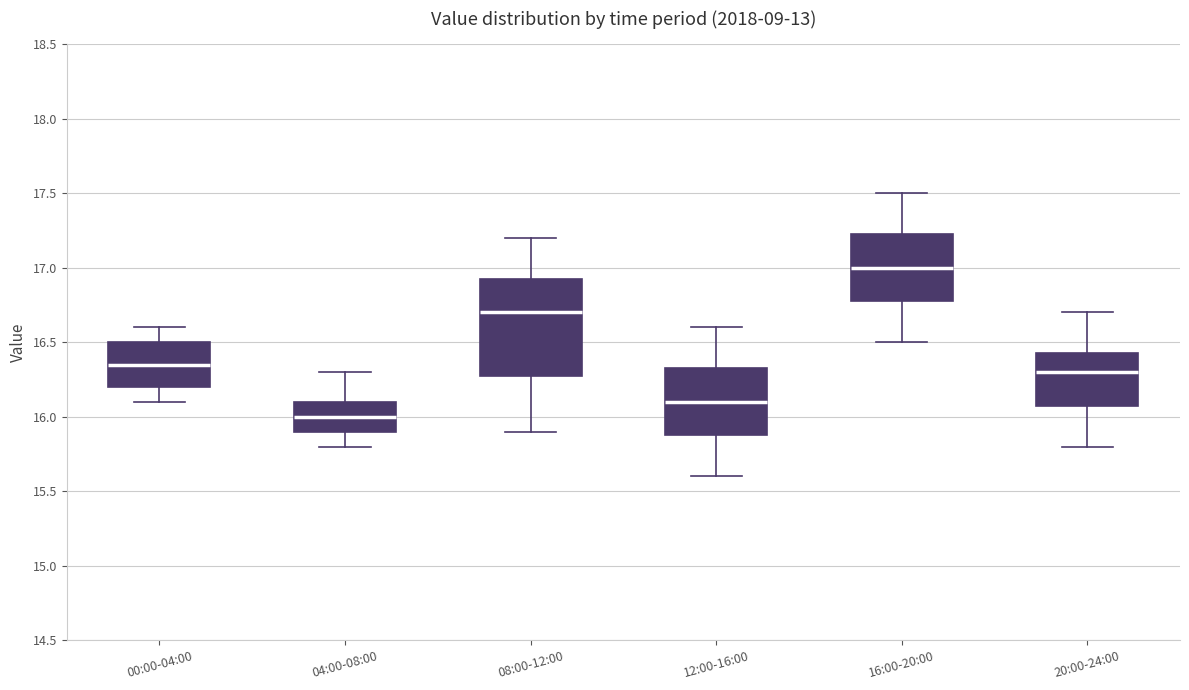

Reading left to right, read every box against the y-axis: the position of its median line, the range the box covers, and the ends of its whiskers. The values are not printed on the chart, so give them approximately, as read against the axis.

00:00-04:00: median 16.35, box 16.20 to 16.50, whiskers 16.10 to 16.60
04:00-08:00: median 16.00, box 15.90 to 16.10, whiskers 15.80 to 16.30
08:00-12:00: median 16.70, box 16.30 to 16.95, whiskers 15.90 to 17.20
12:00-16:00: median 16.10, box 15.90 to 16.35, whiskers 15.60 to 16.60
16:00-20:00: median 17.00, box 16.80 to 17.25, whiskers 16.50 to 17.50
20:00-24:00: median 16.30, box 16.10 to 16.45, whiskers 15.80 to 16.70